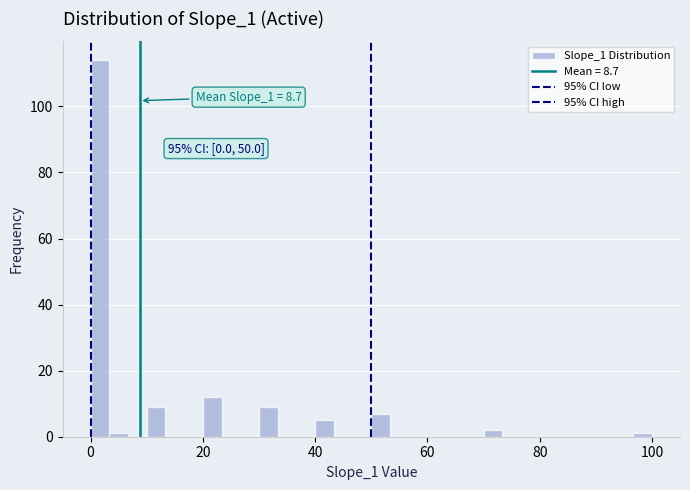

Around what value on the x-axis is the tallest bar? Give the approximate position of its centre, as read against the axis.

2